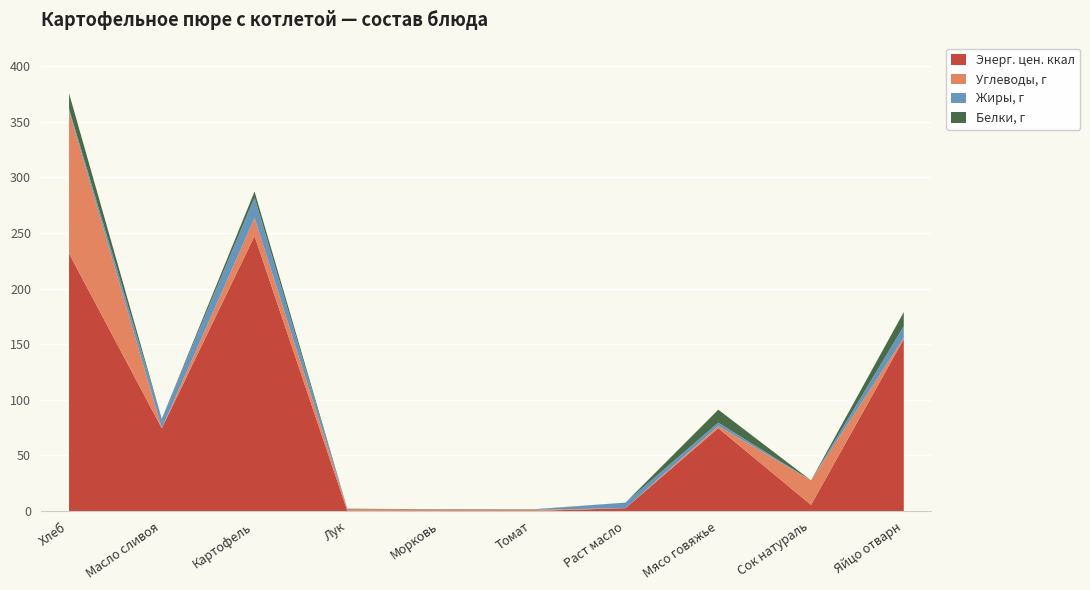

True or false: Жиры, г has more than 2 interior local peaks.

False